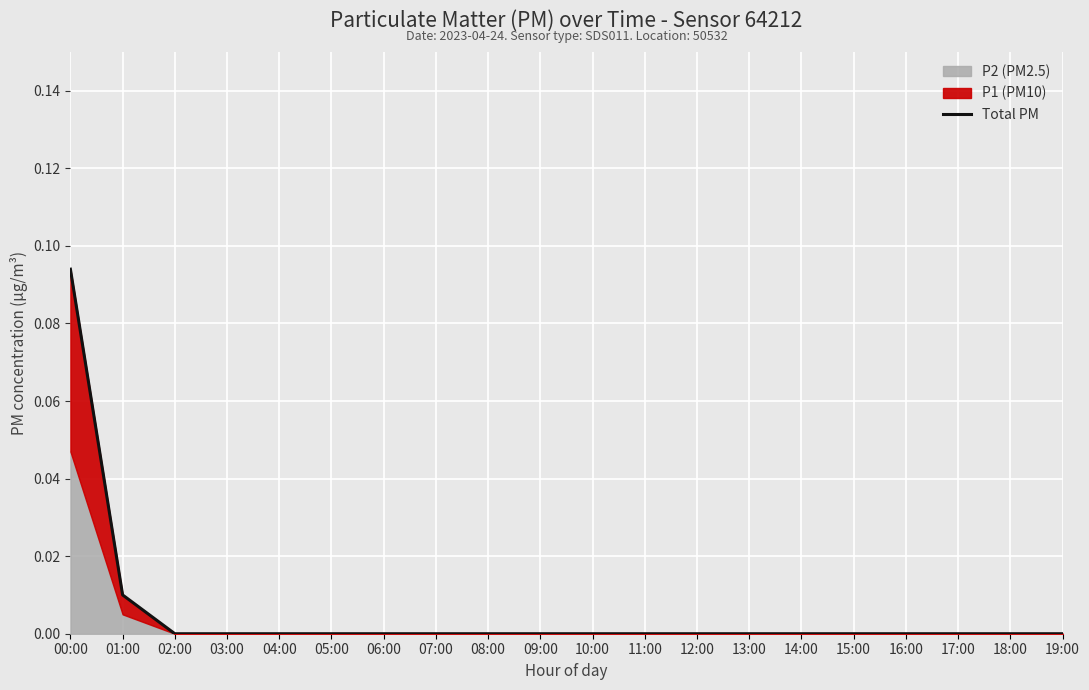

What is the sum of all values?

0.1